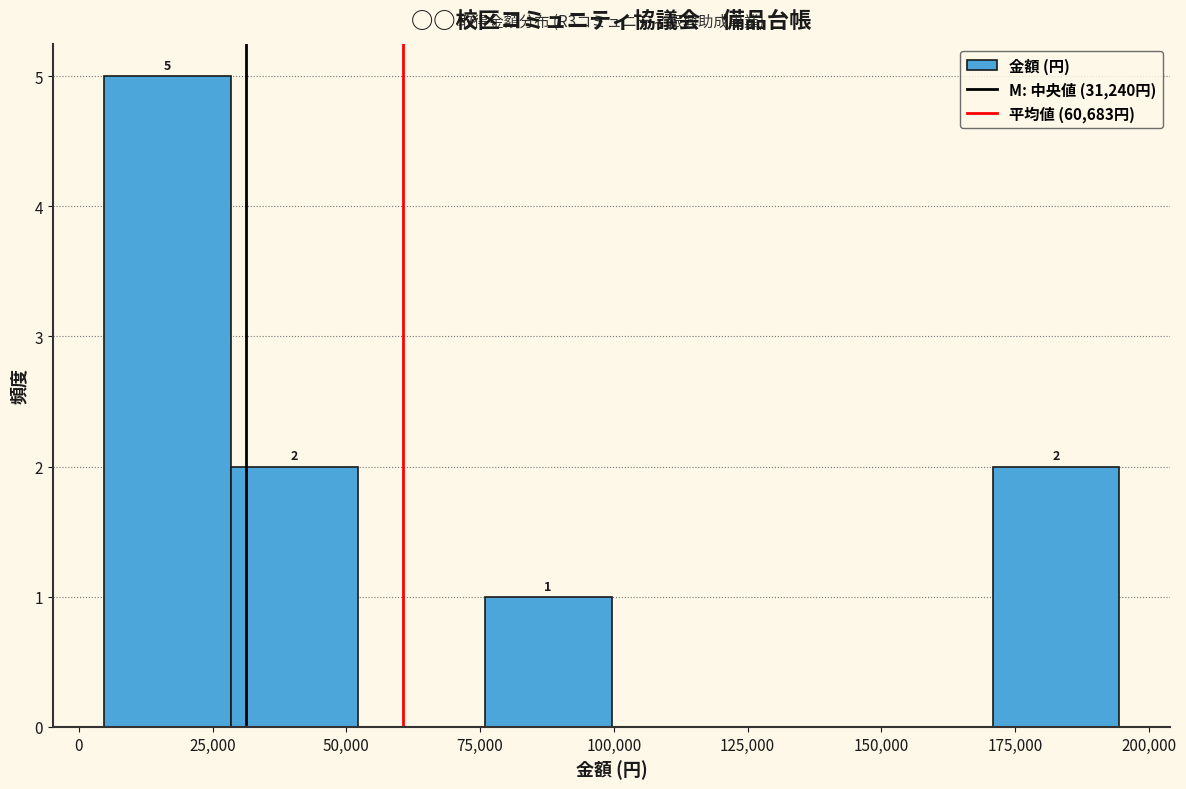

Which range on the x-axis has the tallest bar?

5000 to 30000